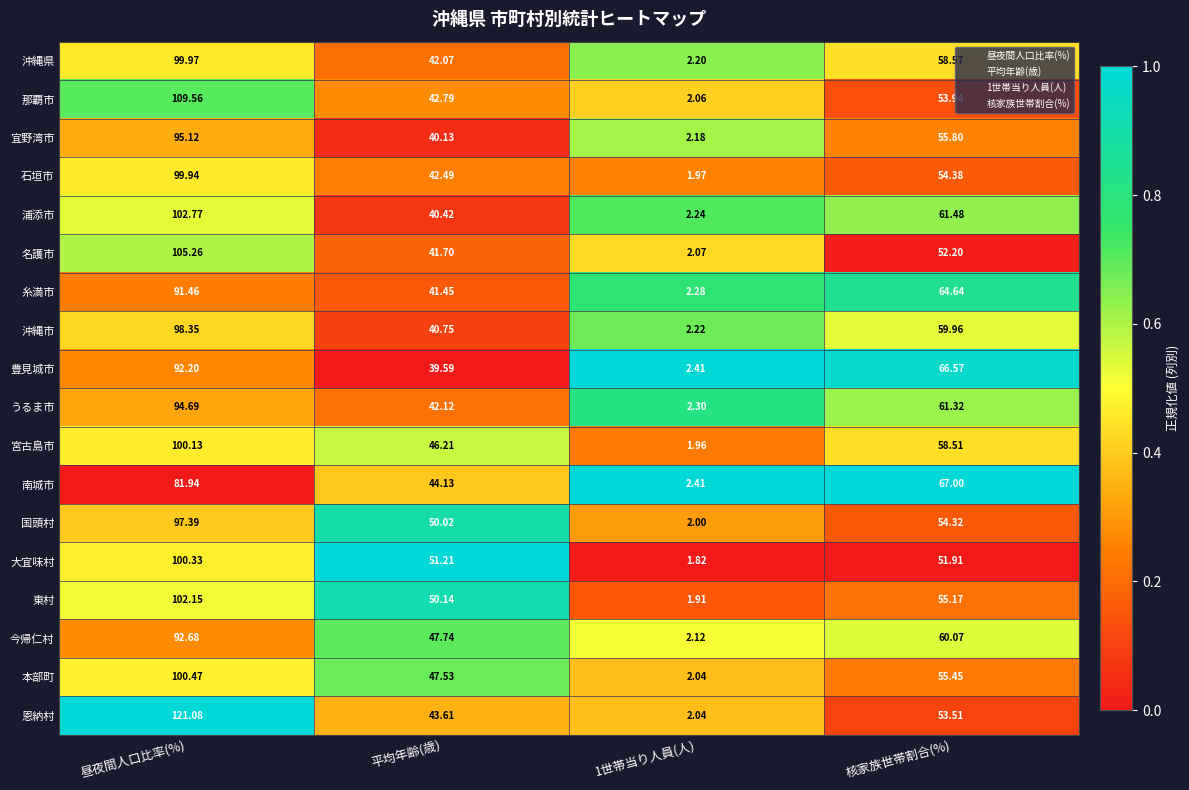

Rank the series by their maximum value, from lowest to highest.

南城市, 糸満市, 豊見城市, 今帰仁村, うるま市, 宜野湾市, 国頭村, 沖縄市, 石垣市, 沖縄県, 宮古島市, 大宜味村, 本部町, 東村, 浦添市, 名護市, 那覇市, 恩納村